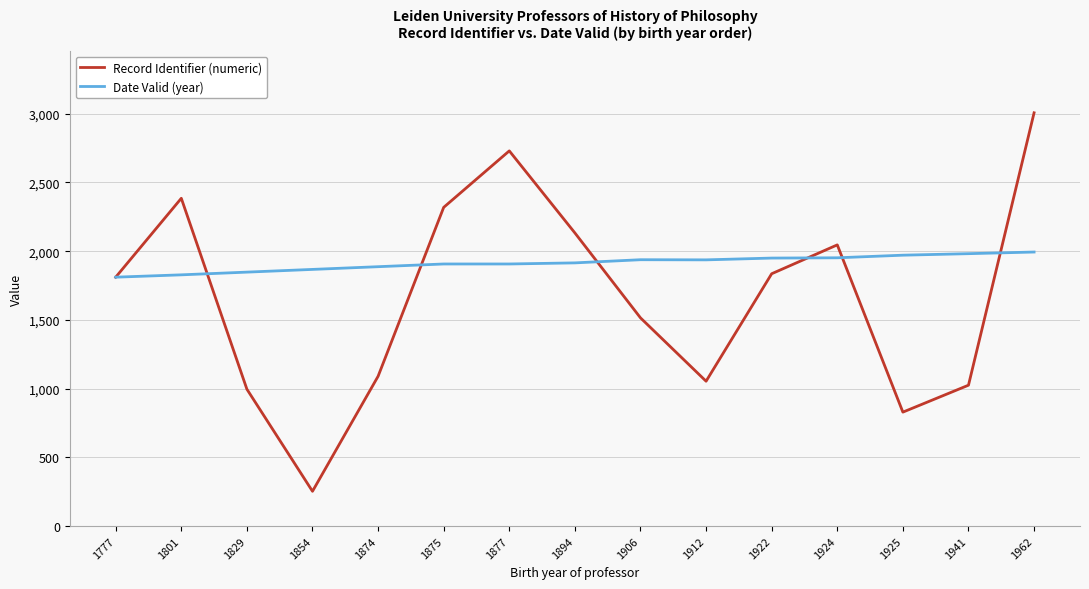

What is the greatest value displayed?

3007